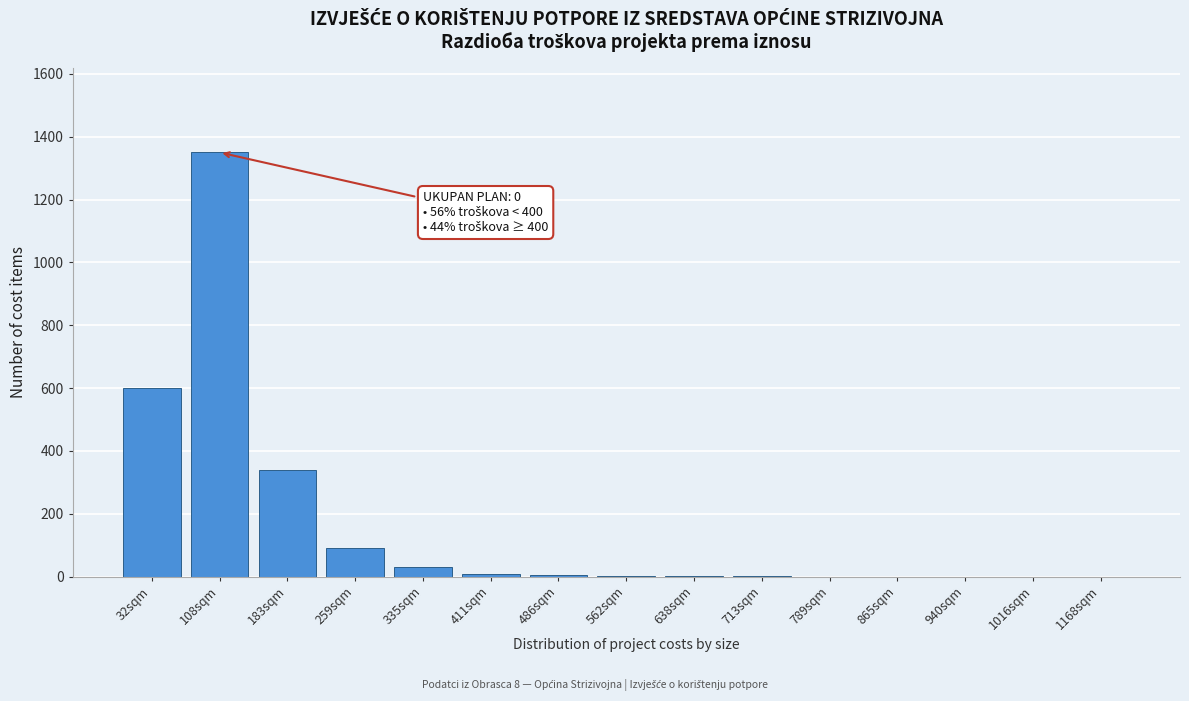

At which label is the value closest to 675?

32sqm